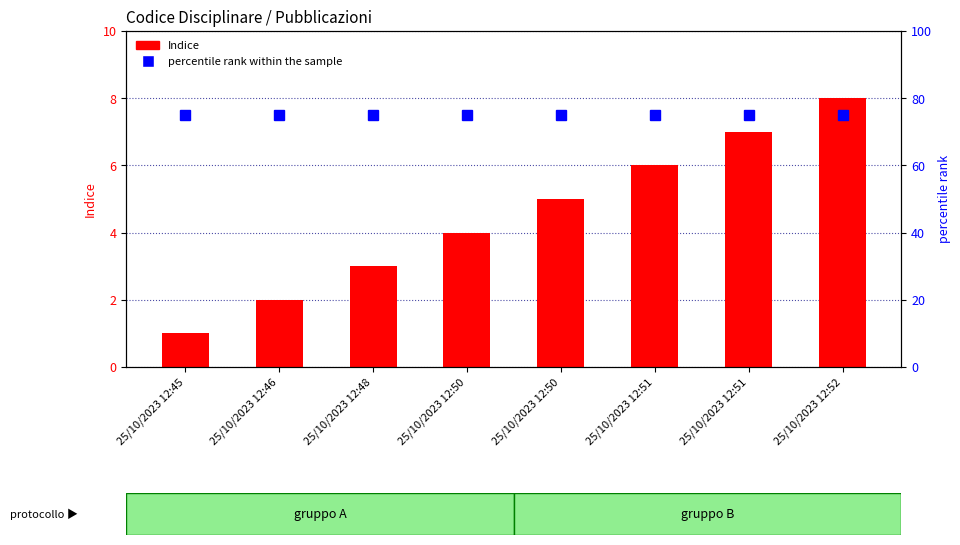

At how many categories does at least one series exceed 36?

8